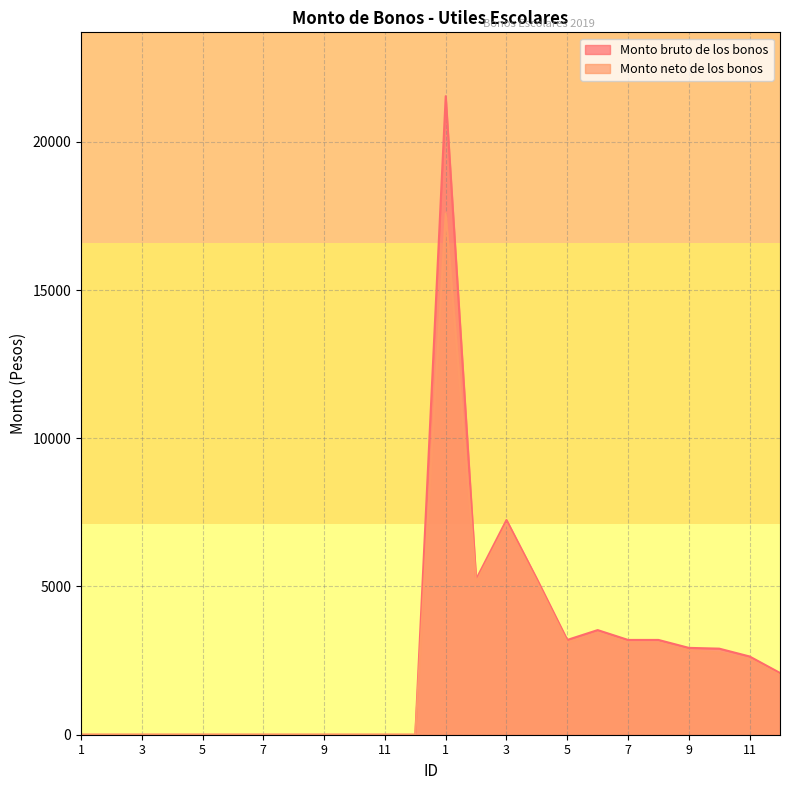

The value of Monto bruto de los bonos at 4 is 2470.0. True or false?

False